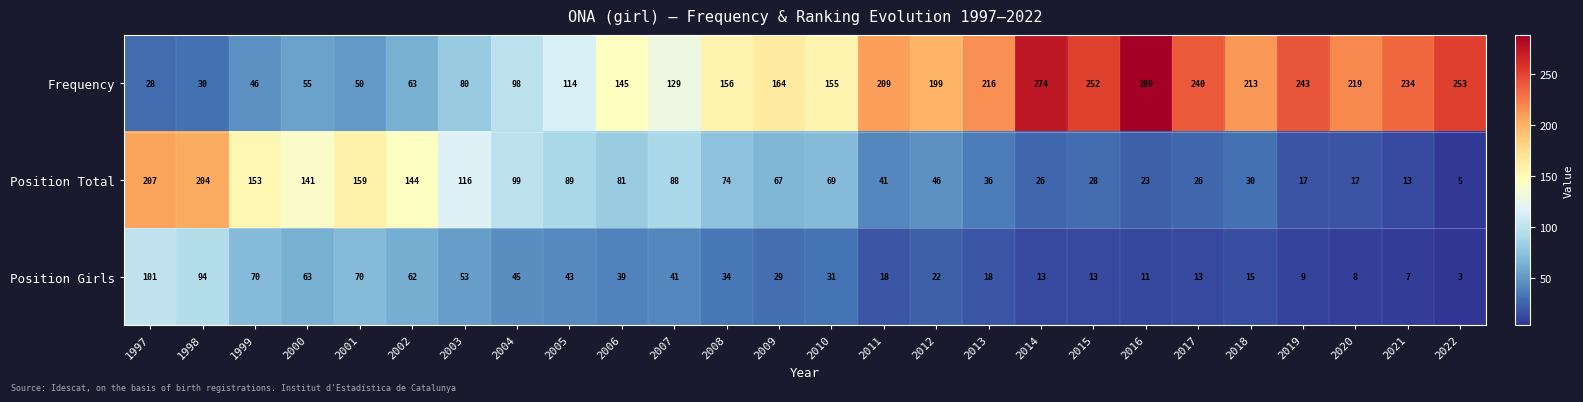

At which label does Position Girls first exceed 31?

1997